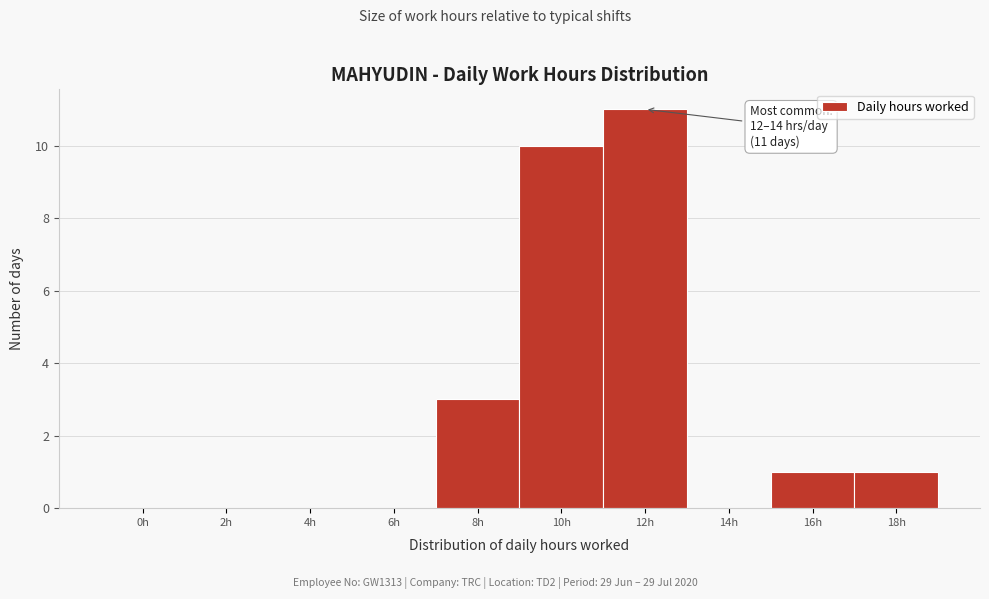

Reading left to right, extract all data points from this chart.

0h=0	2h=0	4h=0	6h=0	8h=3	10h=10	12h=11	14h=0	16h=1	18h=1